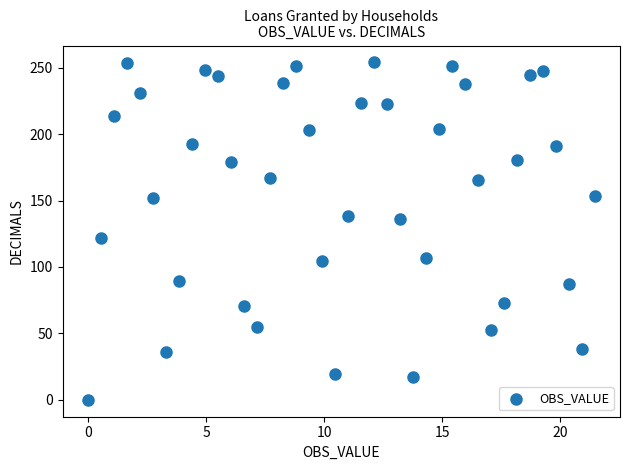

What is the range of Y values (max minus min)?

254.0